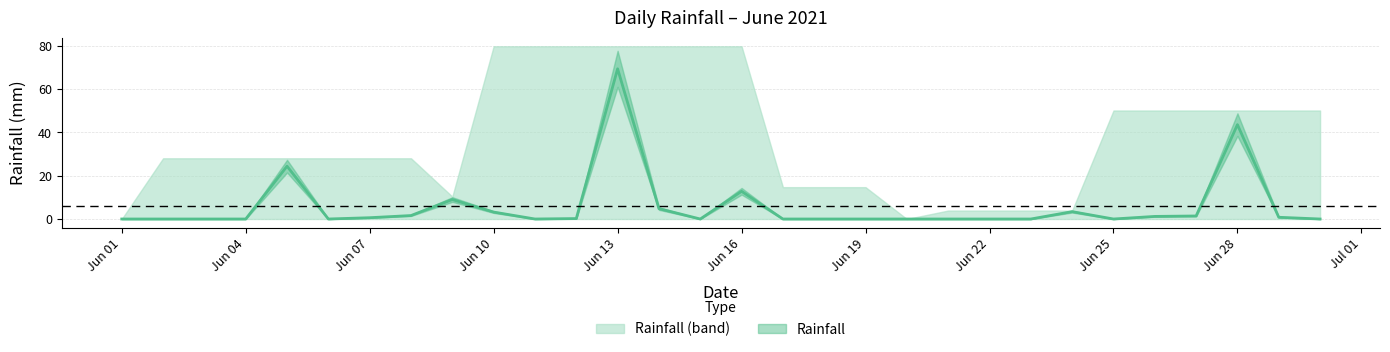

List the labels in order of value, smallest first.

2021-06-01, 2021-06-02, 2021-06-03, 2021-06-04, 2021-06-06, 2021-06-11, 2021-06-15, 2021-06-17, 2021-06-18, 2021-06-19, 2021-06-20, 2021-06-21, 2021-06-22, 2021-06-23, 2021-06-25, 2021-06-30, 2021-06-12, 2021-06-07, 2021-06-29, 2021-06-26, 2021-06-27, 2021-06-08, 2021-06-10, 2021-06-24, 2021-06-14, 2021-06-09, 2021-06-16, 2021-06-05, 2021-06-28, 2021-06-13